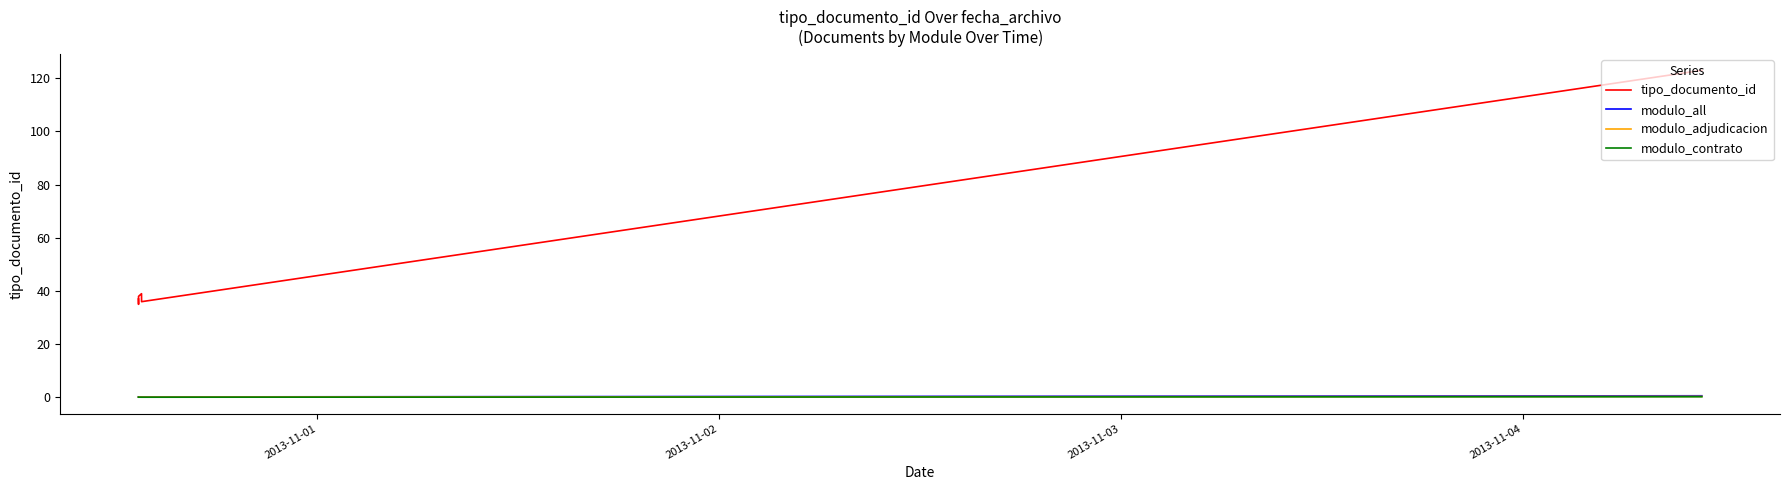

Rank the series at 2013-11-01 from highest to lowest value.

tipo_documento_id, modulo_all, modulo_adjudicacion, modulo_contrato